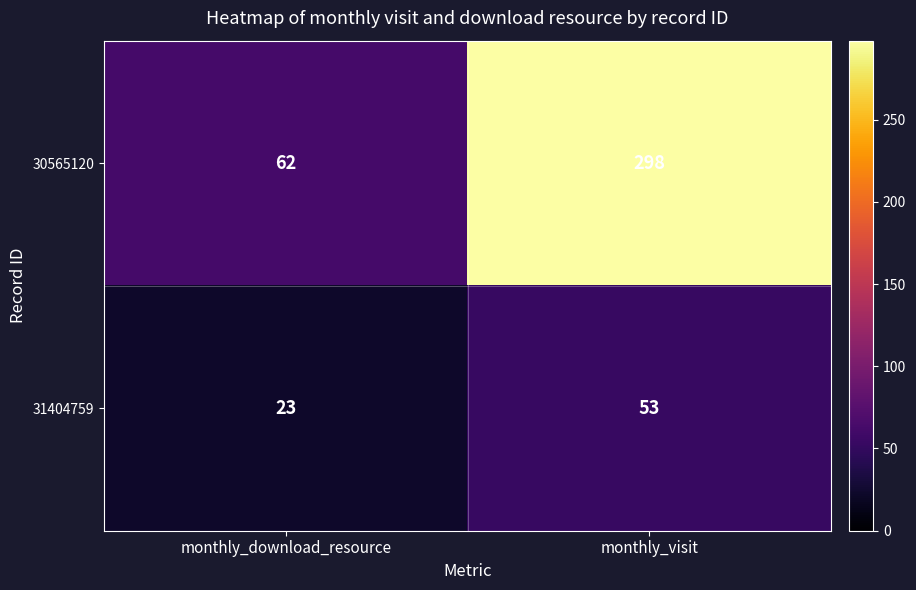

Is it true that 30565120 equals 432 at monthly_visit?

False